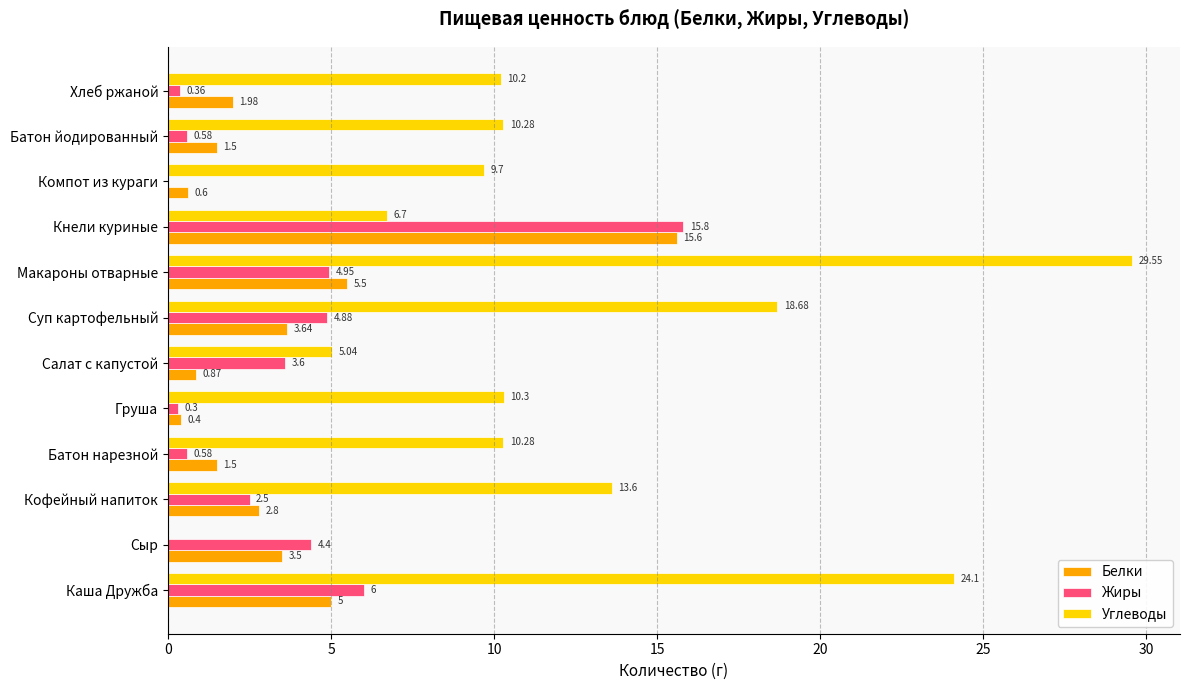

Which label corresponds to the largest value in the chart?

Макароны отварные